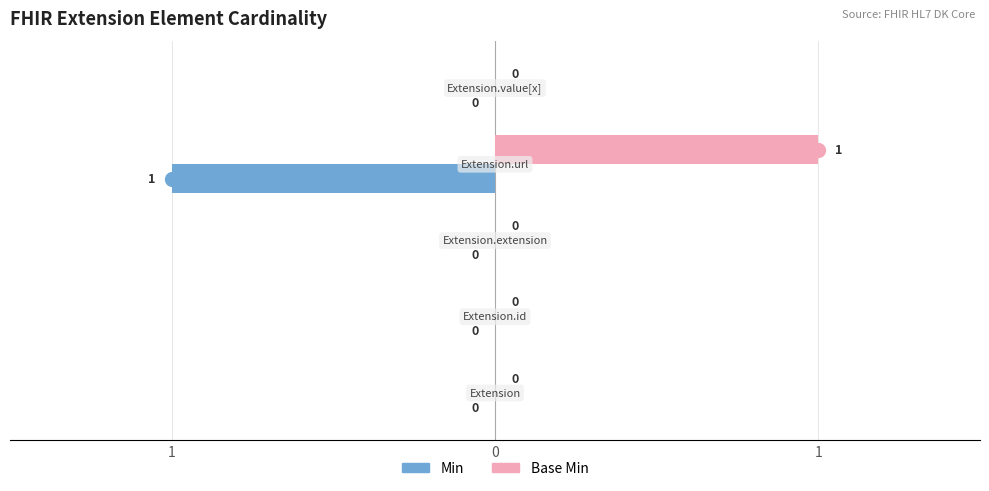

At how many categories does at least one series exceed 0?

1